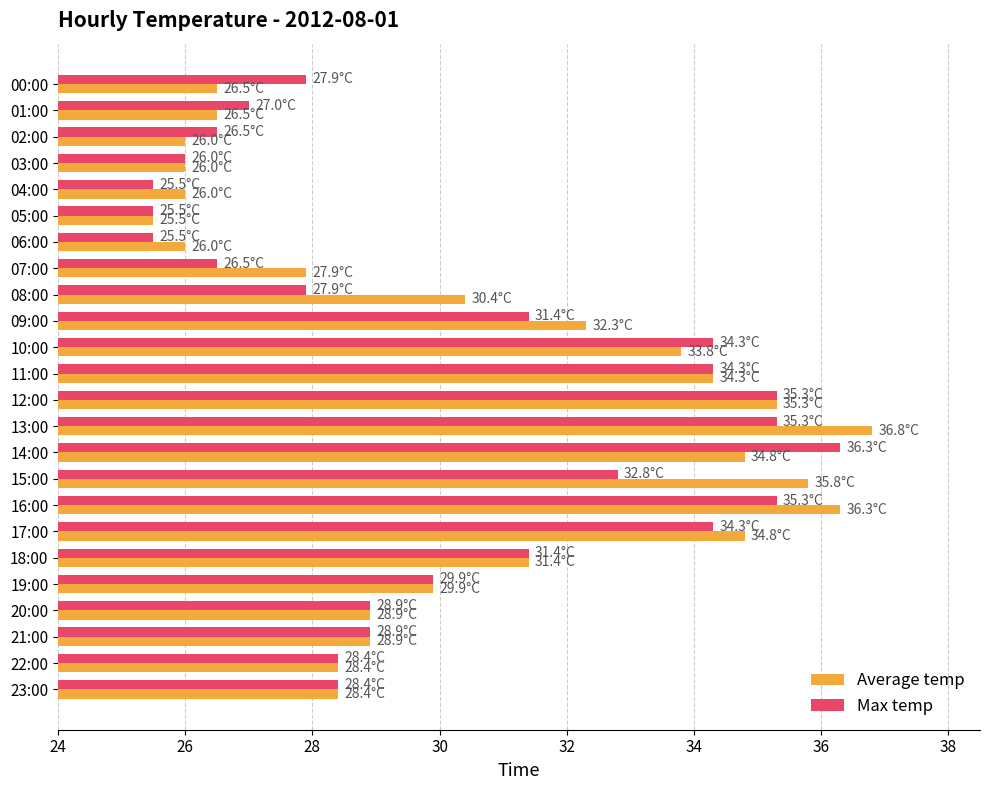

Is the value of Max temp at 15:00 greater than the value of Average temp at 13:00?

No